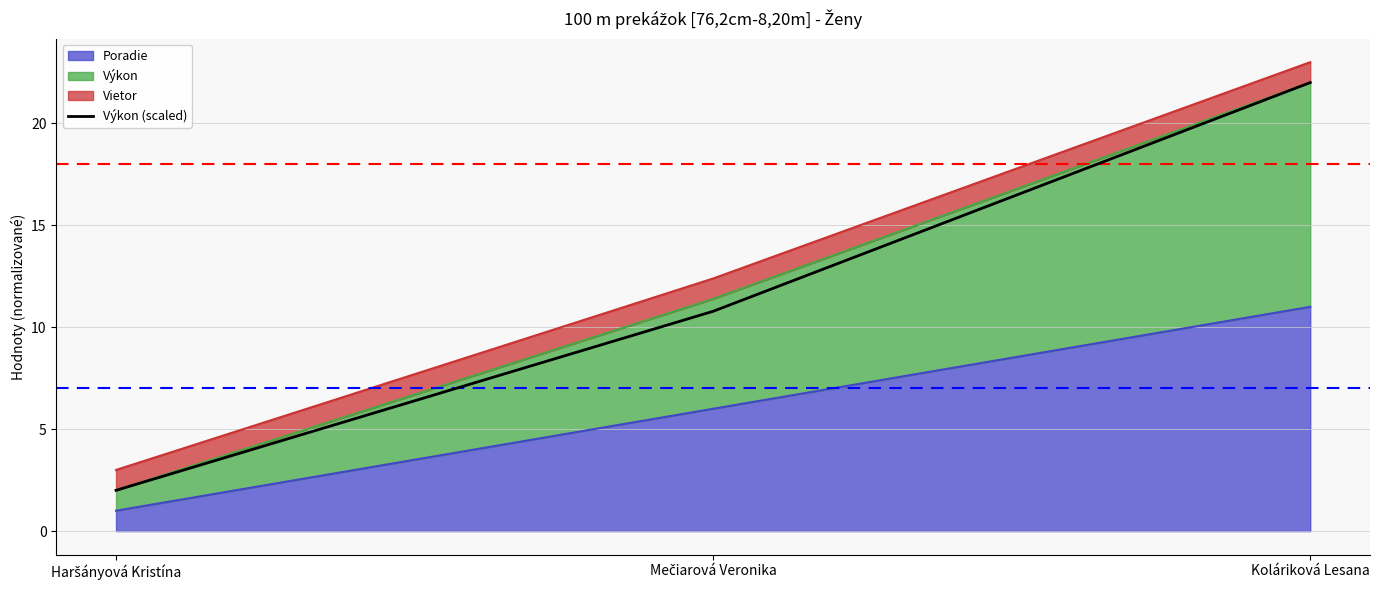

Which label corresponds to the smallest value in the chart?

Haršányová Kristína